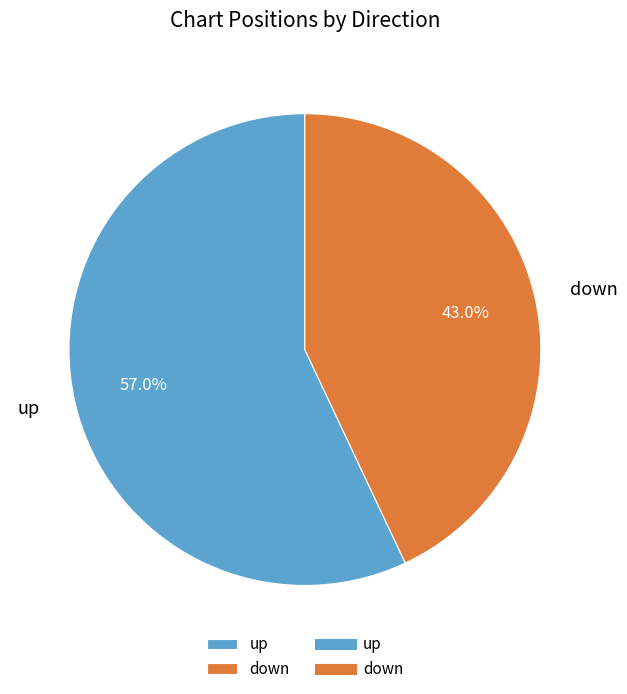

Approximately how many times larger is the value at up compared to down?

1.3